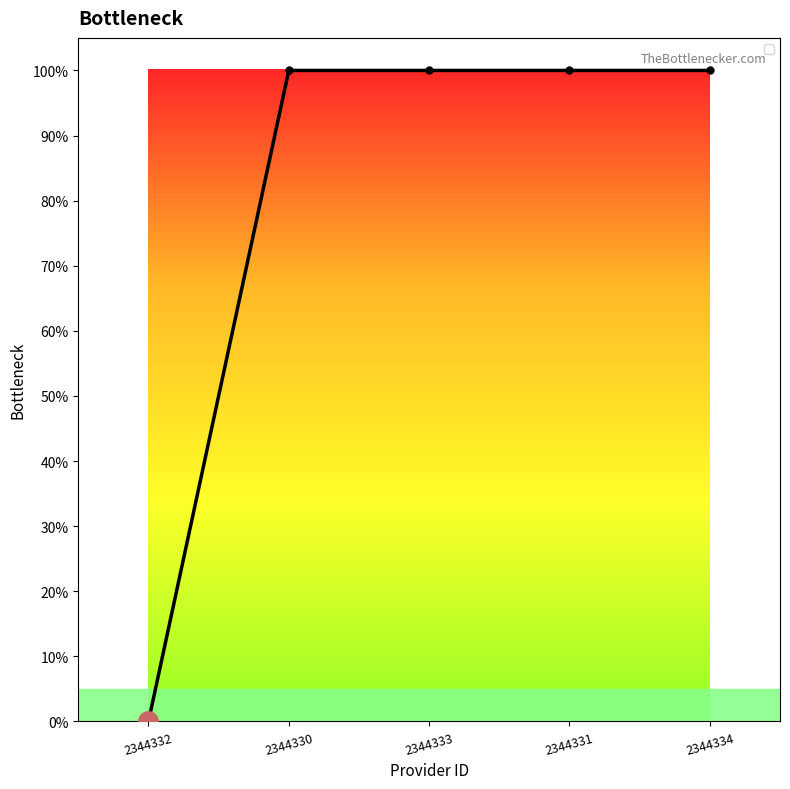

Does the chart have visible grid lines?

No